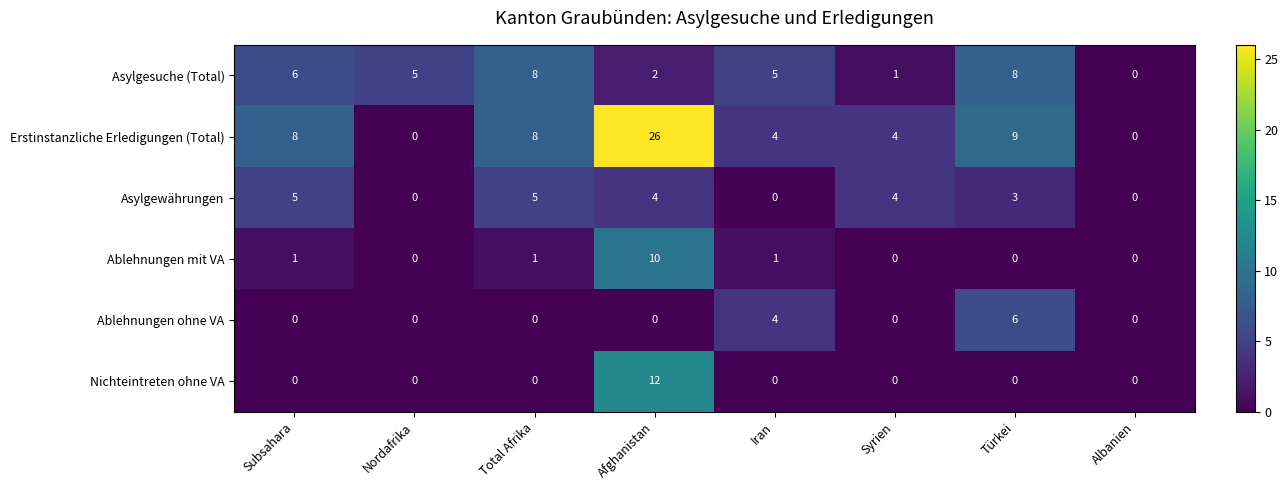

Rank the series at Afghanistan from highest to lowest value.

Erstinstanzliche Erledigungen (Total), Nichteintreten ohne VA, Ablehnungen mit VA, Asylgewährungen, Asylgesuche (Total), Ablehnungen ohne VA